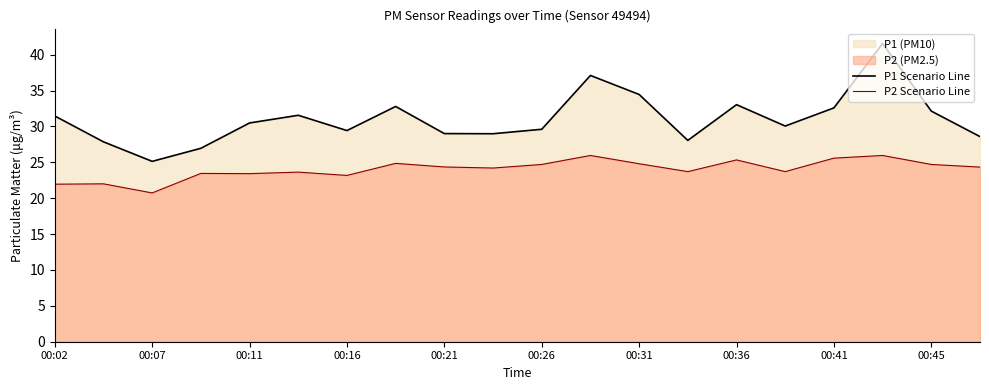

Is it true that P1 Scenario Line equals 43.0 at 15?

False